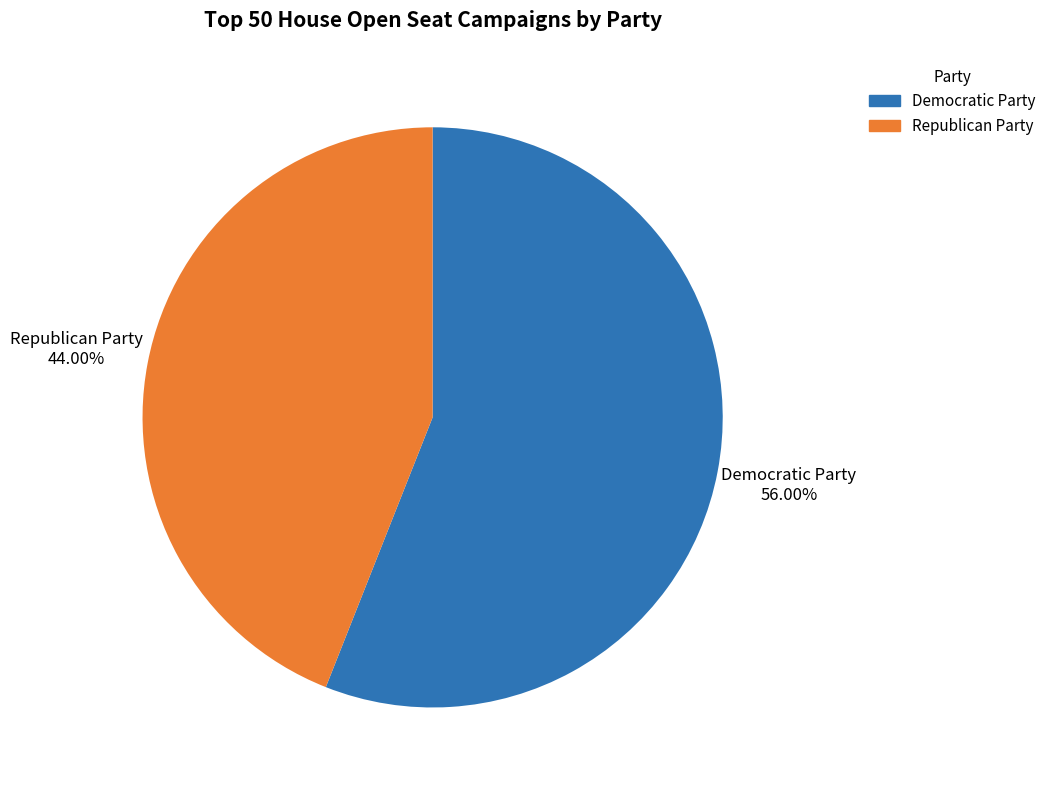

Is there a majority slice in this chart?

Yes